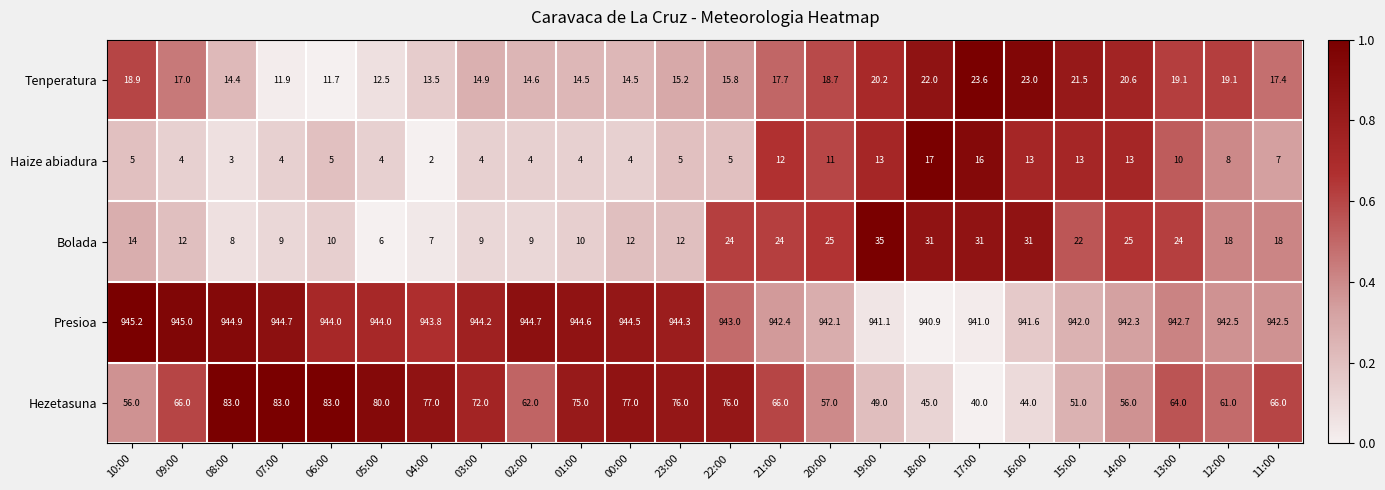

What is the sum of the Haize abiadura values at 06:00 and 16:00?

18.0